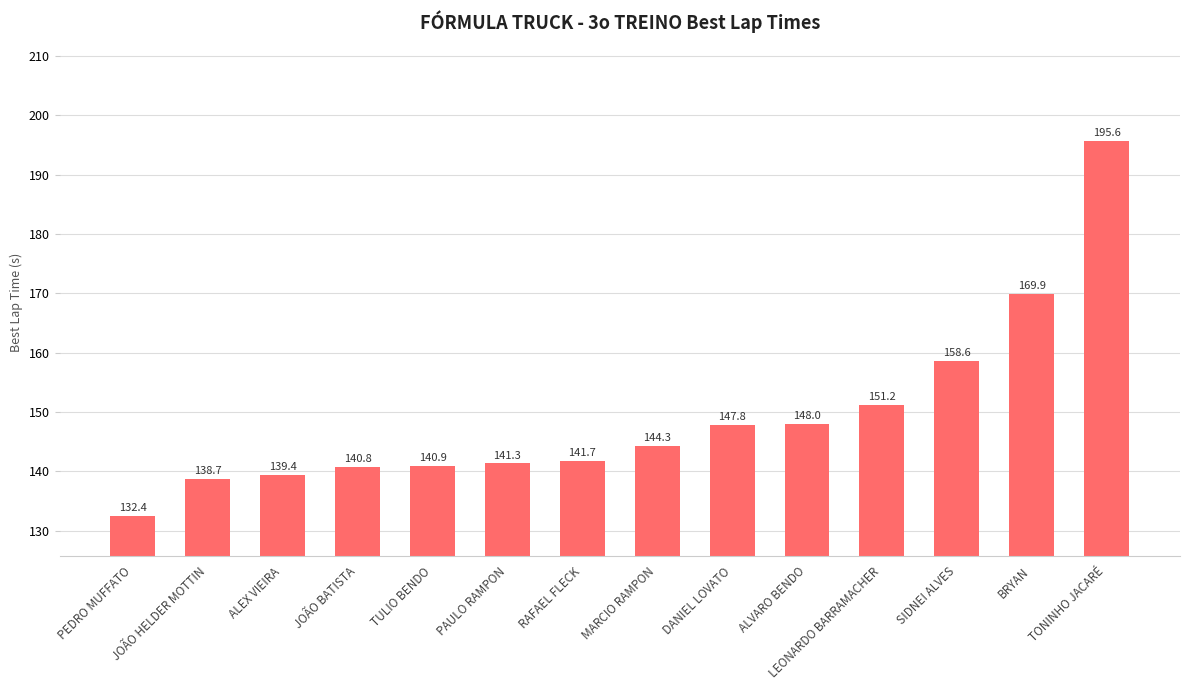

Which has a higher value, TONINHO JACARÉ or DANIEL LOVATO?

TONINHO JACARÉ